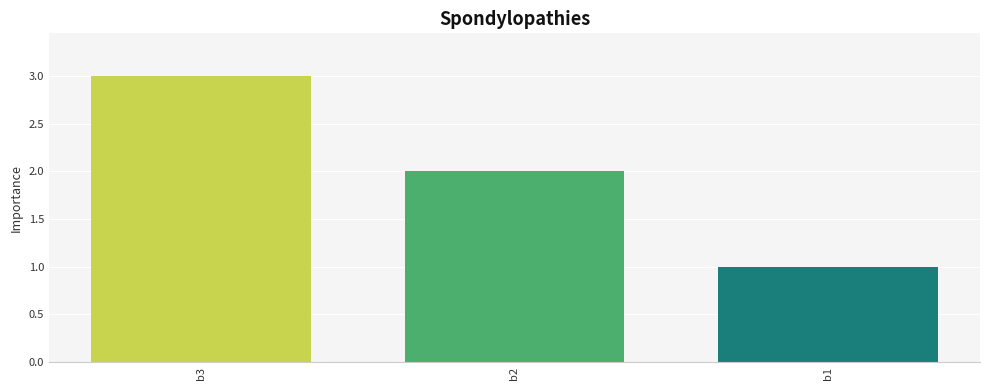

Count the values in the range 1 to 3.

3